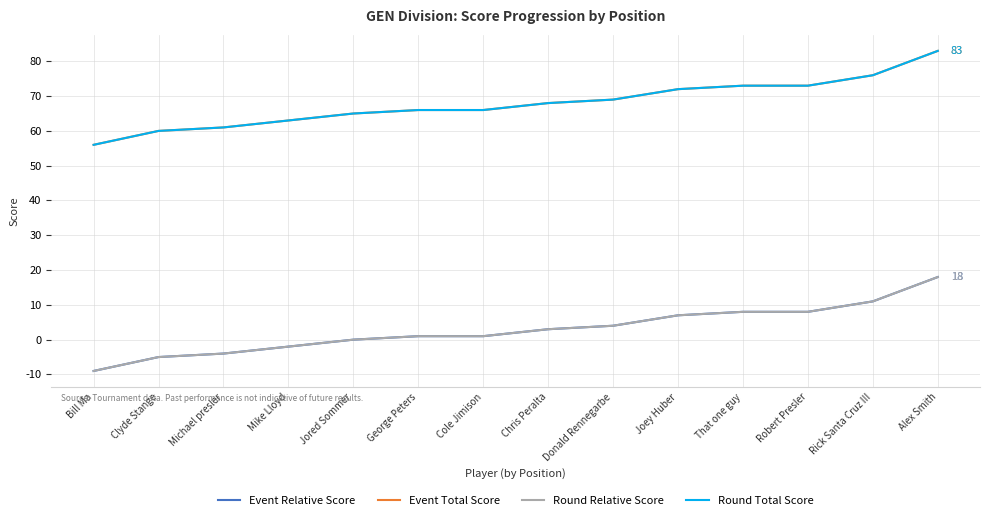

Is this an area chart (filled region under the line)?

No